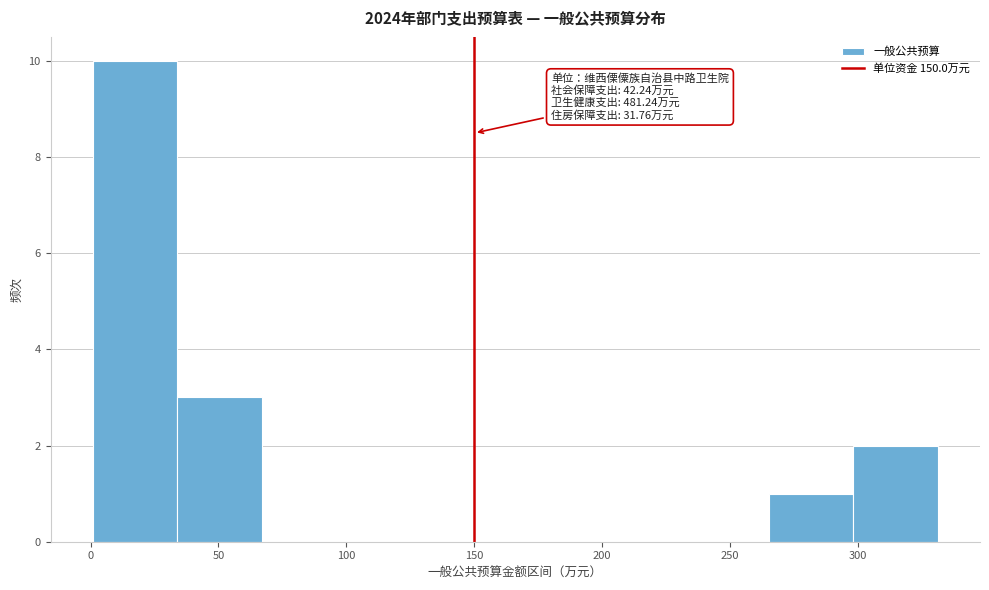

Which range on the x-axis has the tallest bar?

0 to 35